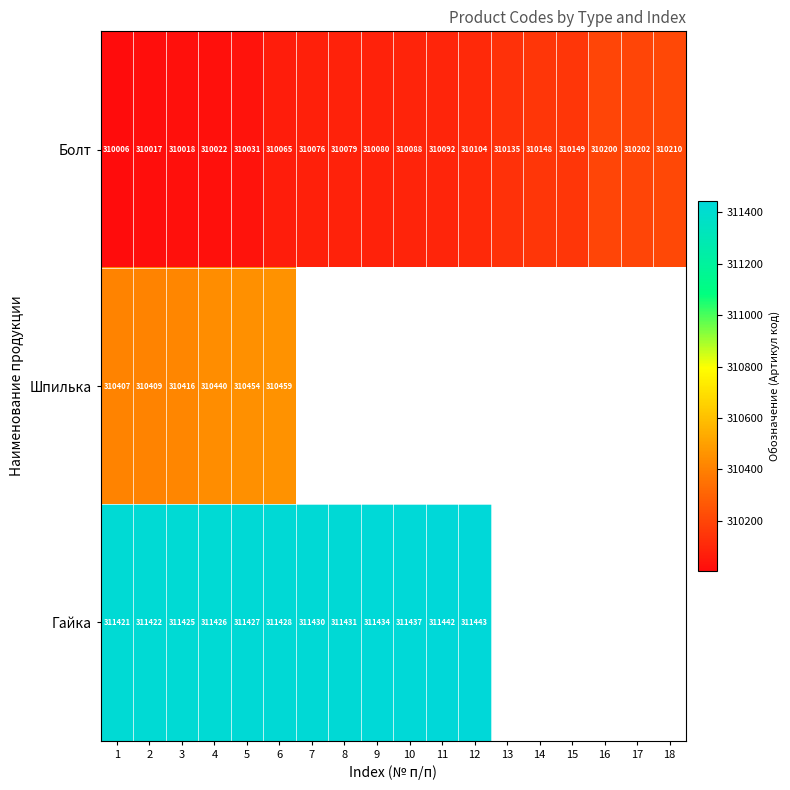

At how many categories does at least one series exceed 310729?

12